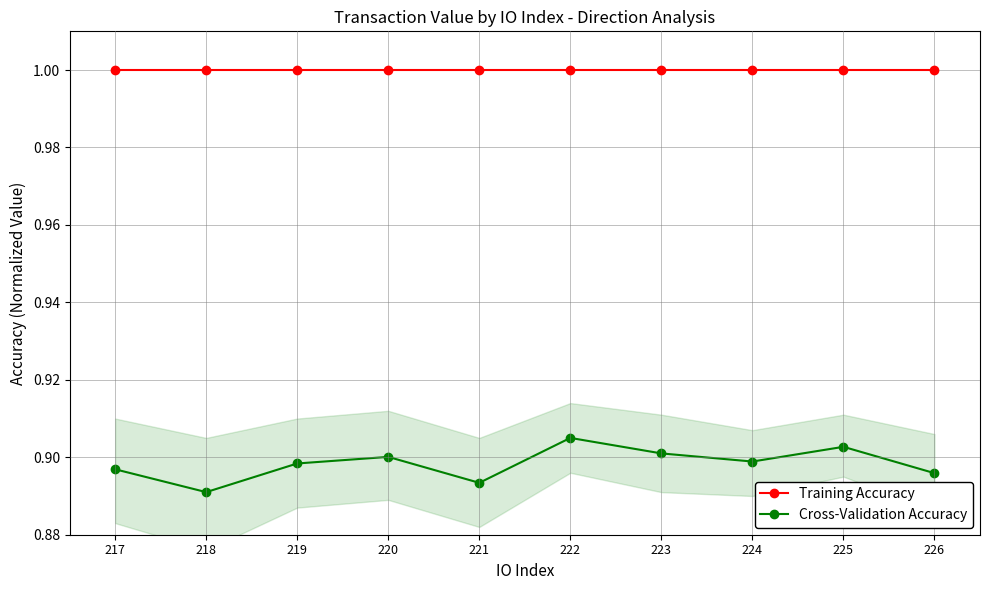

What is the value of the Training Accuracy point at the 8th from the left?

1.0